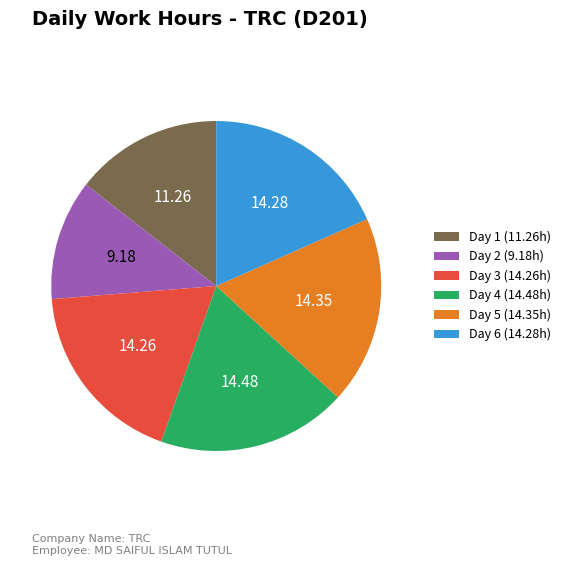

Is Day 5 (14.35h) the majority of the pie?

No